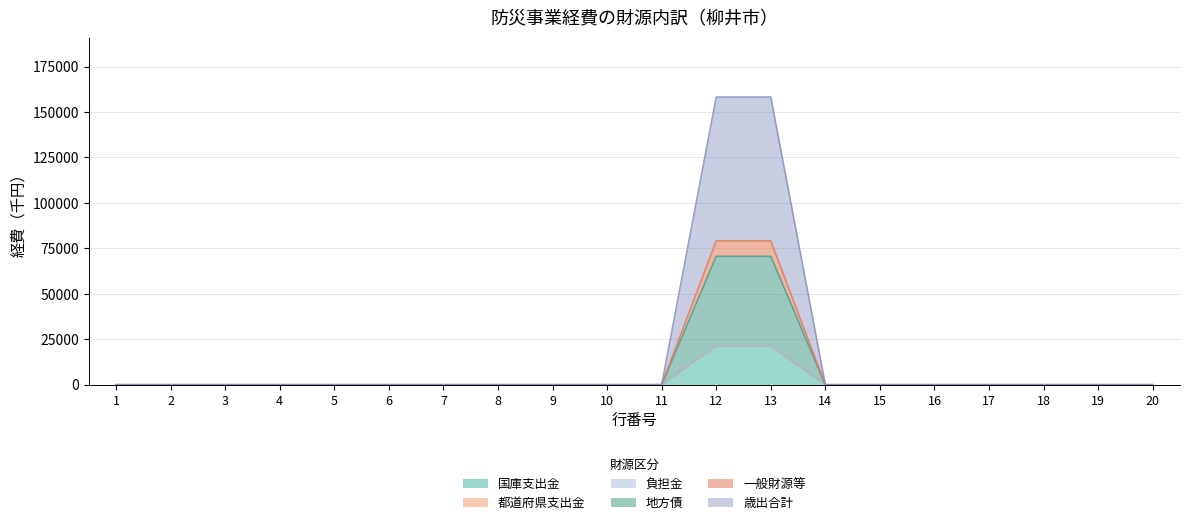

Does the chart have visible grid lines?

Yes